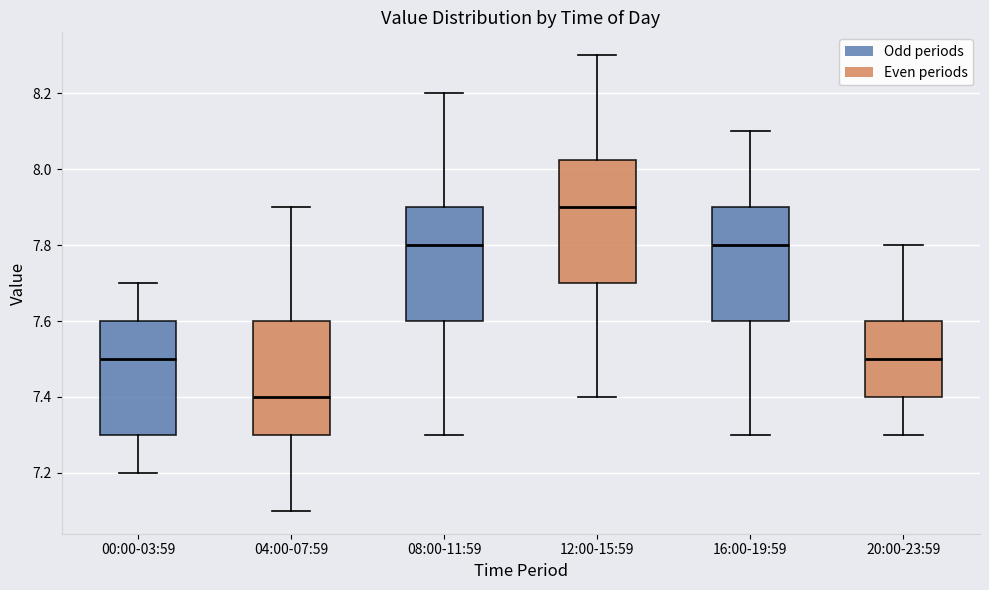

Comparing the boxes themselves (not the whiskers), which one is the tallest?

12:00-15:59